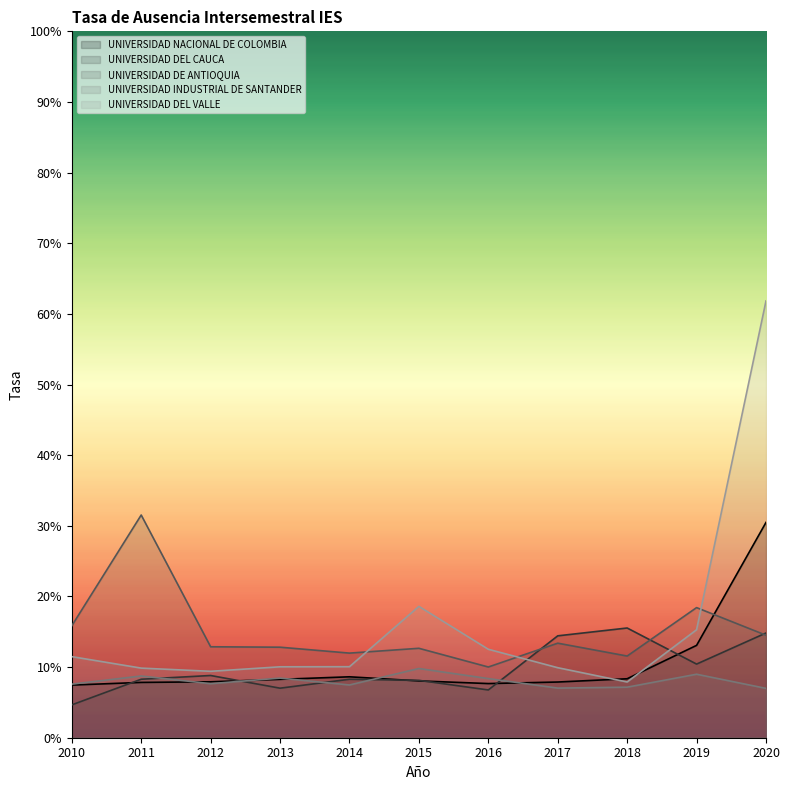

List the labels in order of UNIVERSIDAD DEL CAUCA value, smallest first.

2010, 2016, 2013, 2015, 2014, 2011, 2012, 2019, 2017, 2020, 2018